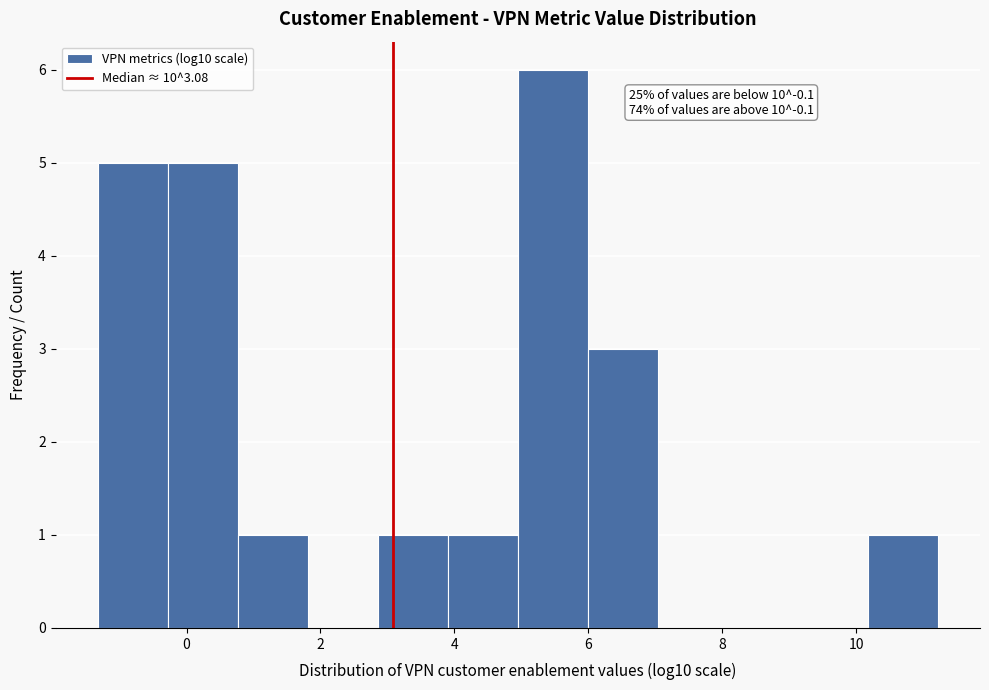

Which range on the x-axis has the tallest bar?

5.0 to 6.0